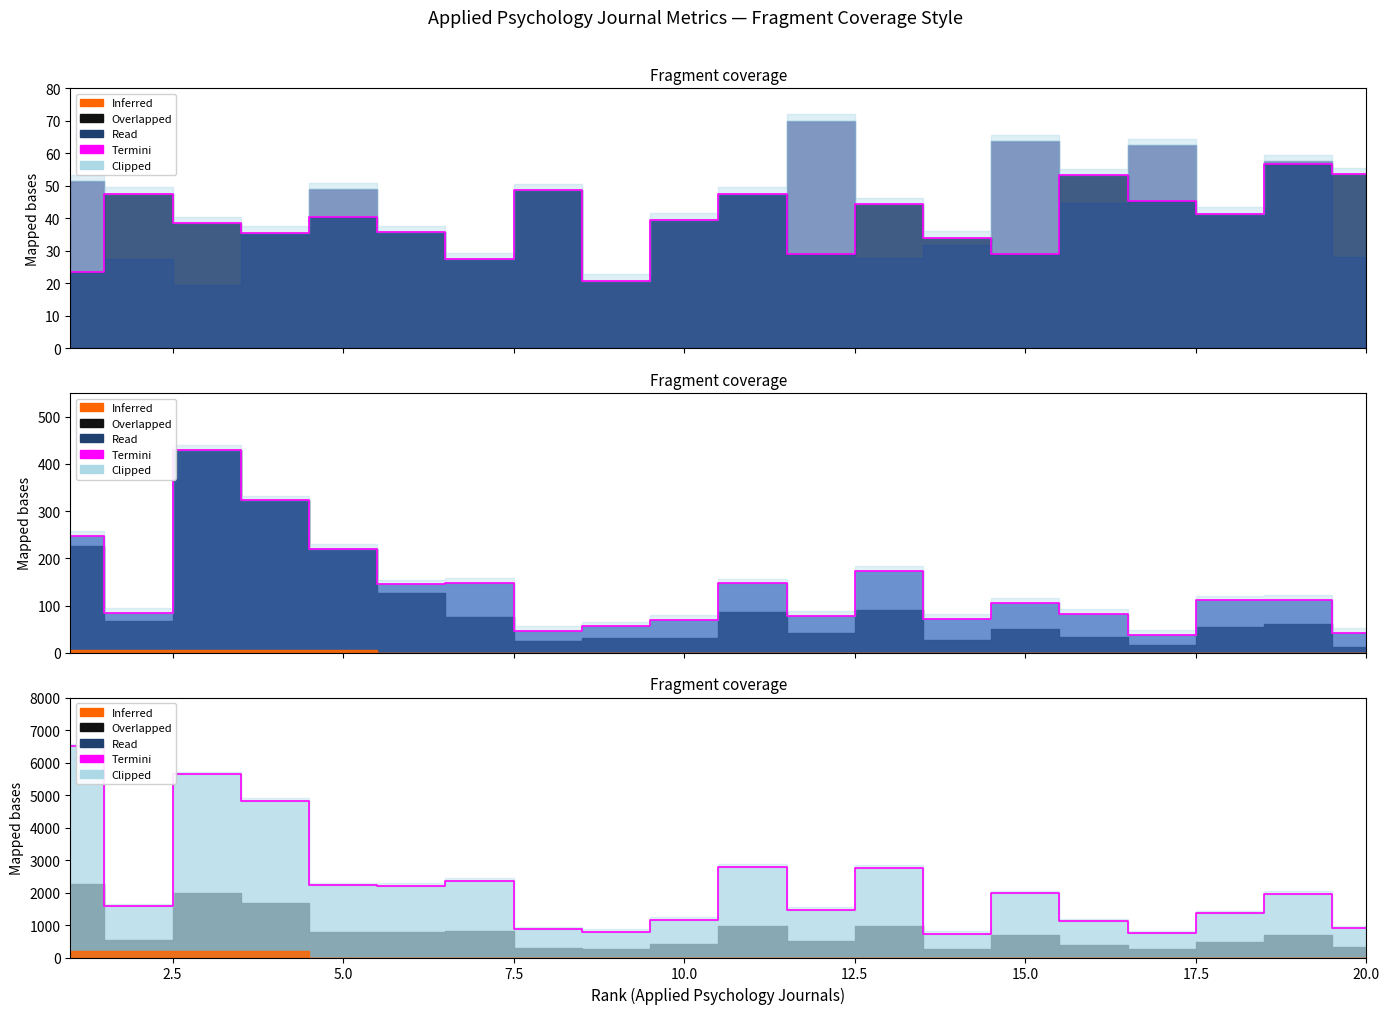

How many points are lower than both their immediate neighbors (excluding endpoints)?

6